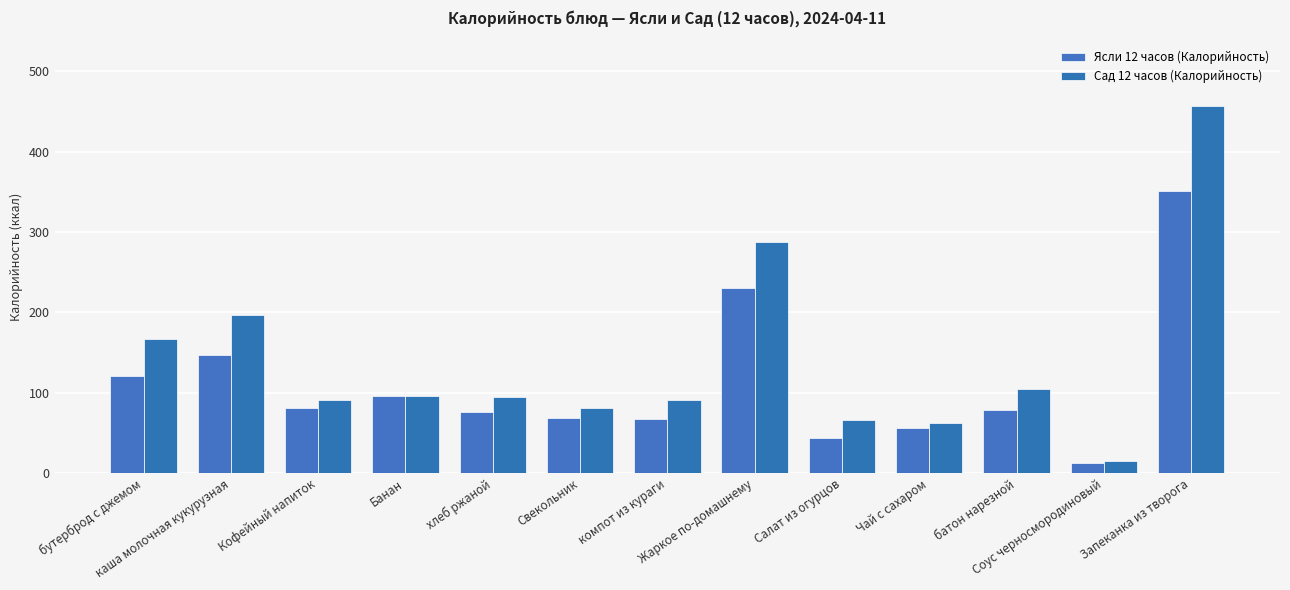

List the series in order of their peak value, highest first.

Сад 12 часов (Калорийность), Ясли 12 часов (Калорийность)